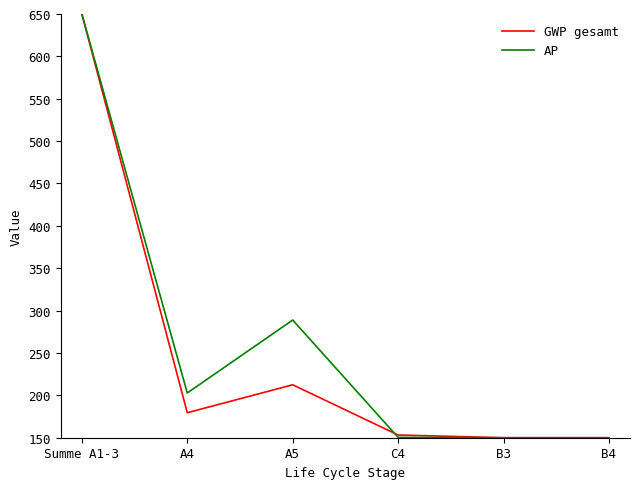

Which series has the largest total across all categories?

AP